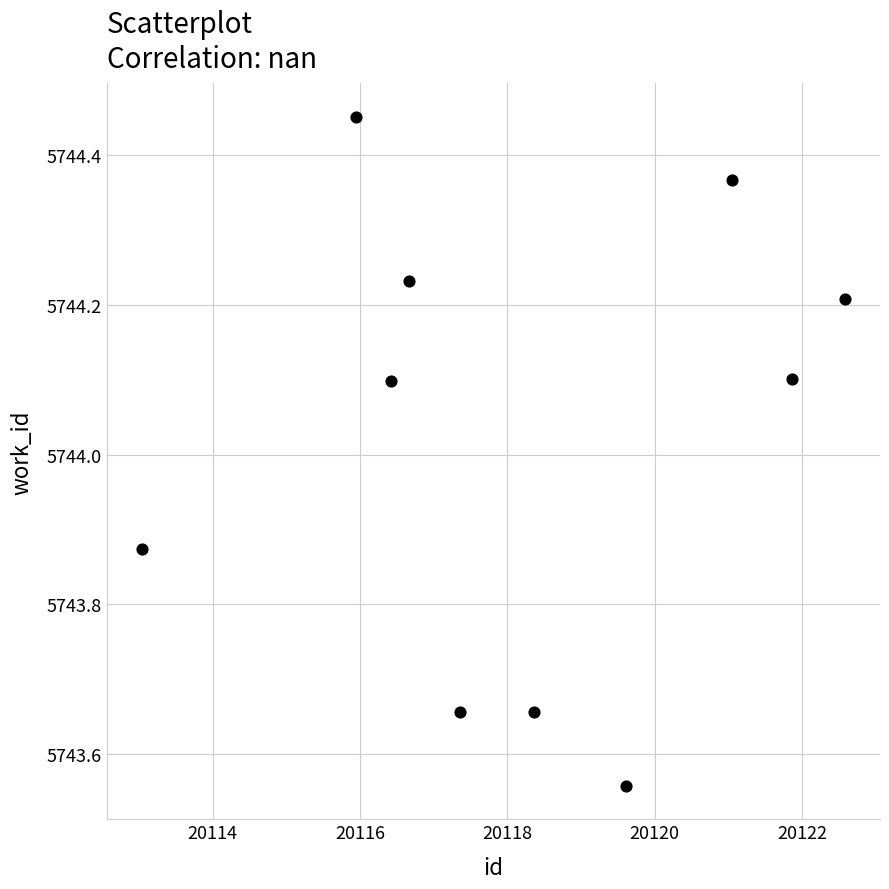

What is the average X value?

20118.3